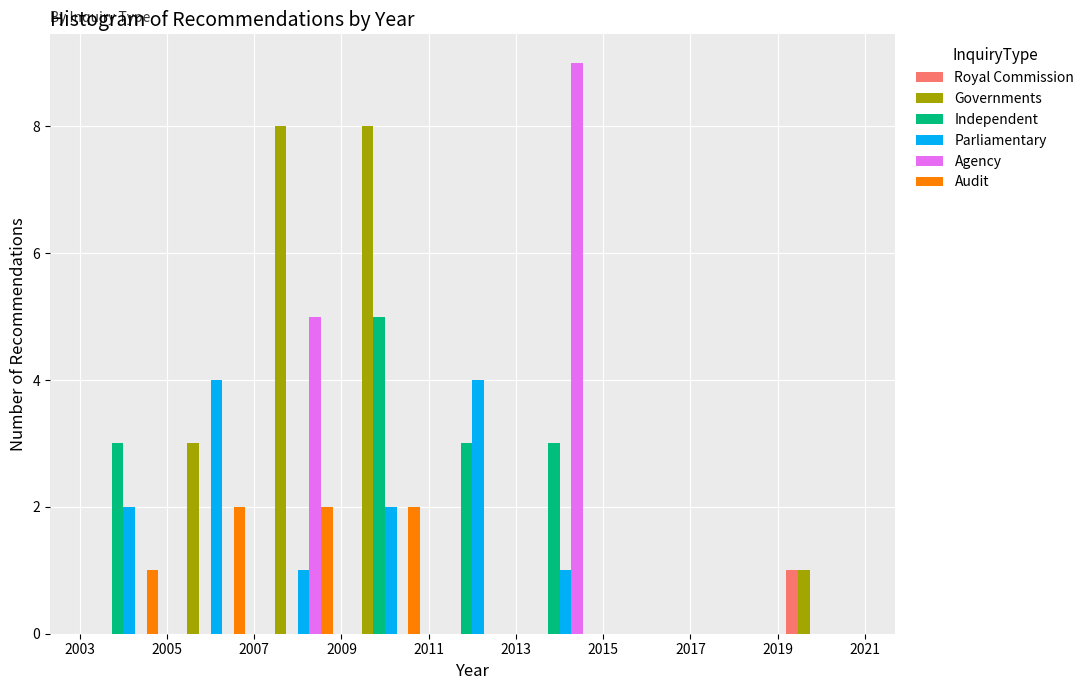

What is the height of the Governments bar covering 2009 to 2011 on the x-axis? The values are not printed on the chart, so give them approximately, as read against the axis.

8